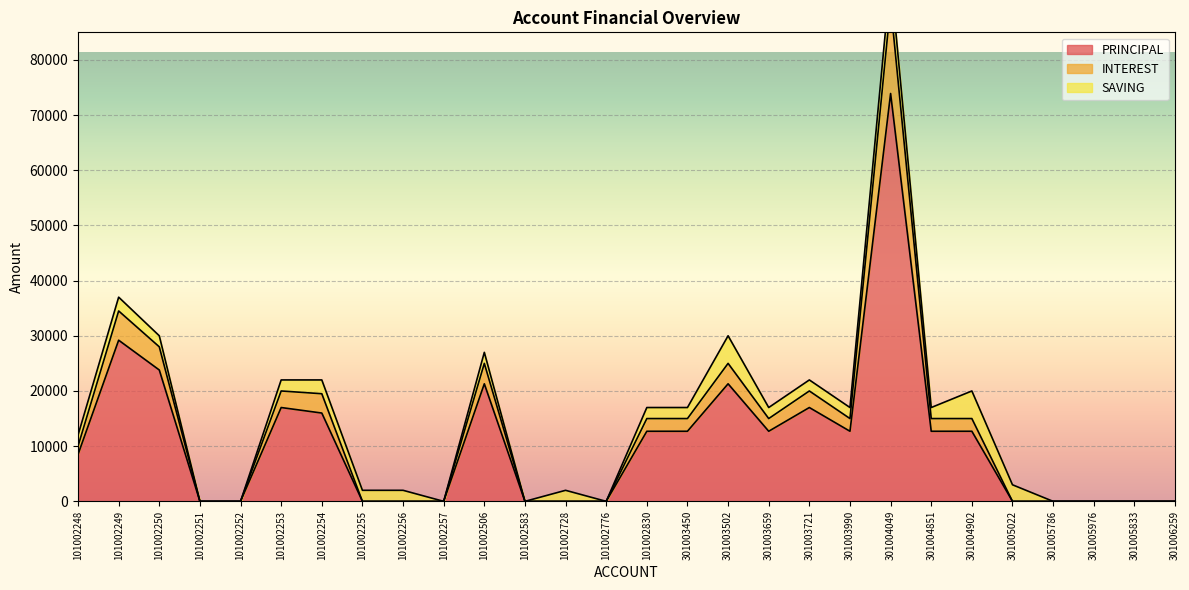

How many data points does each series have?

28